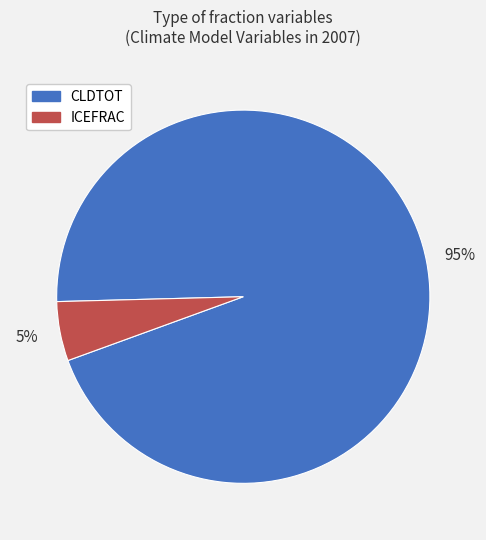

Rank the categories by value from highest to lowest.

CLDTOT, ICEFRAC